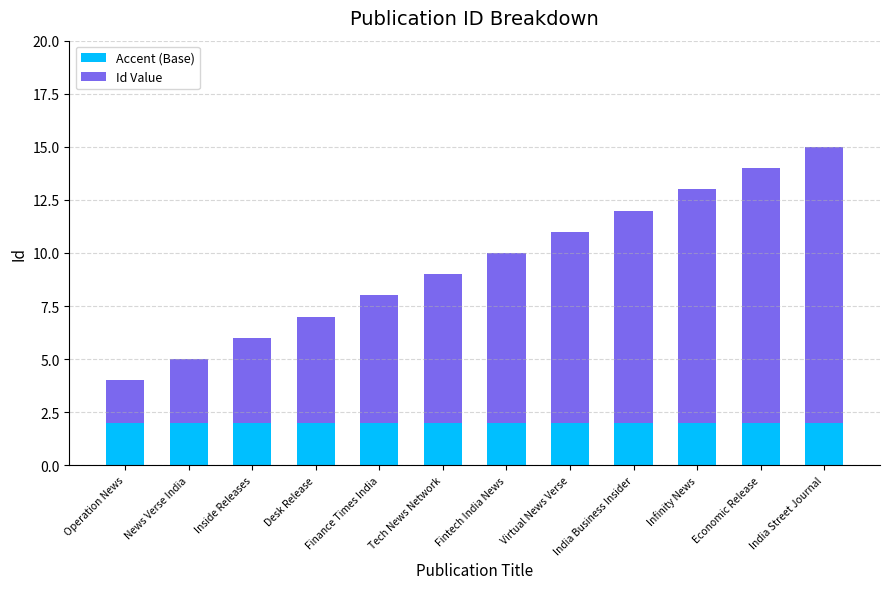

At which category is the sum across all series the highest?

India Street Journal